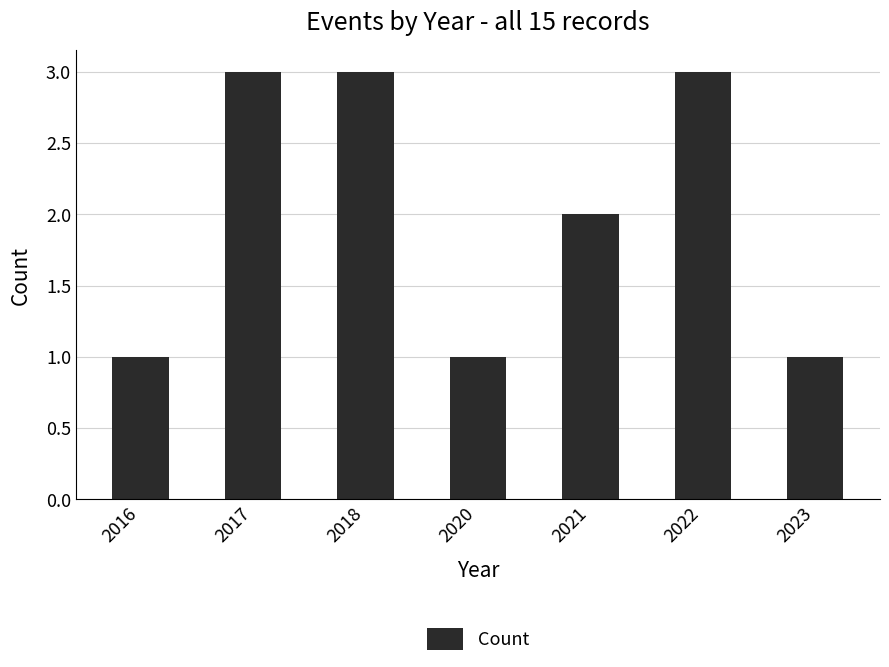

What is the smallest value displayed?

1